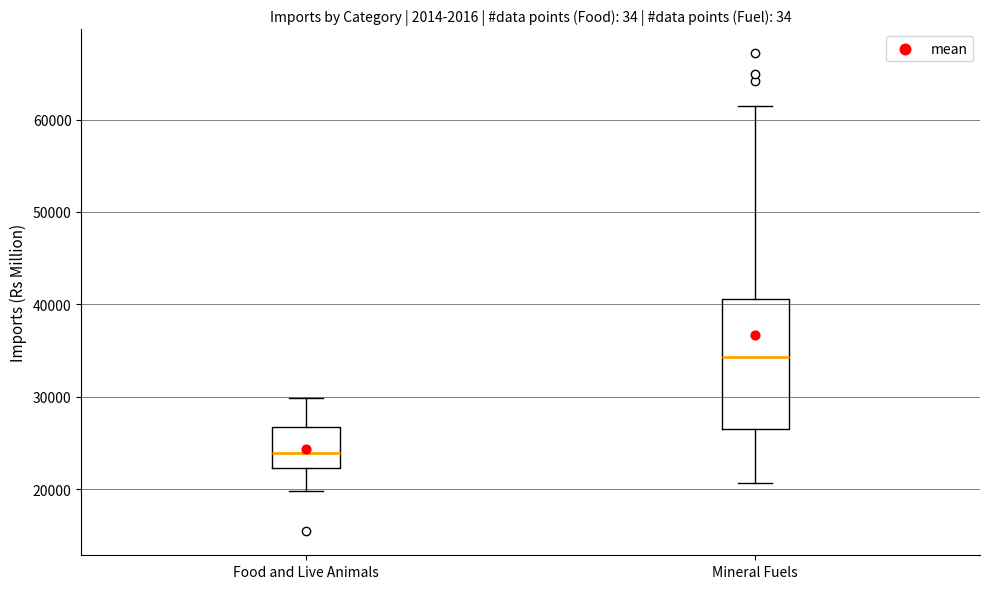

Where does the upper whisker of the box for Food and Live Animals end on the y-axis? The values are not printed on the chart, so give them approximately, as read against the axis.

30000